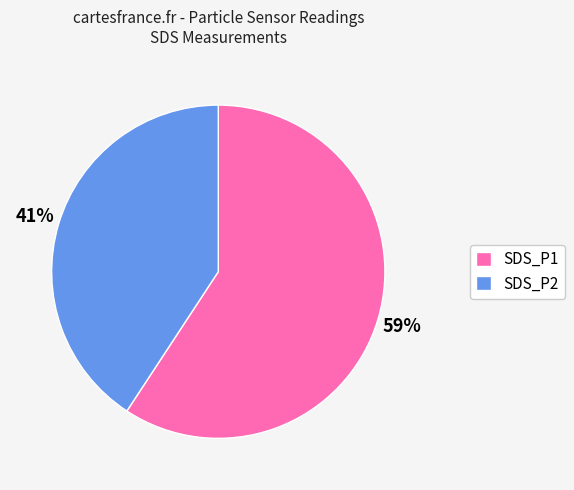

Do SDS_P2 and SDS_P1 together represent more than half of the pie?

Yes